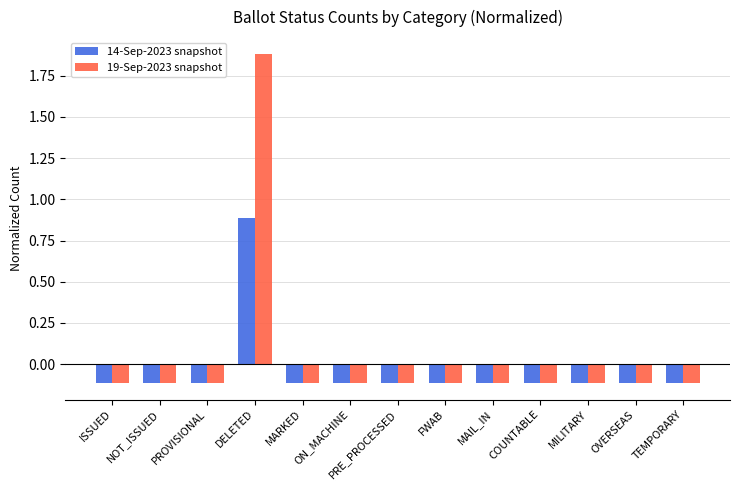

At which category does the chart reach its peak across all series?

DELETED